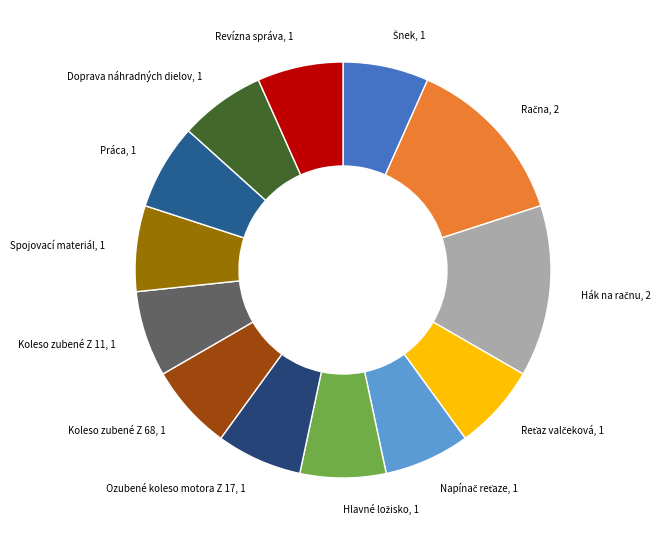

To the nearest percent, what is the average slice percentage?

8%